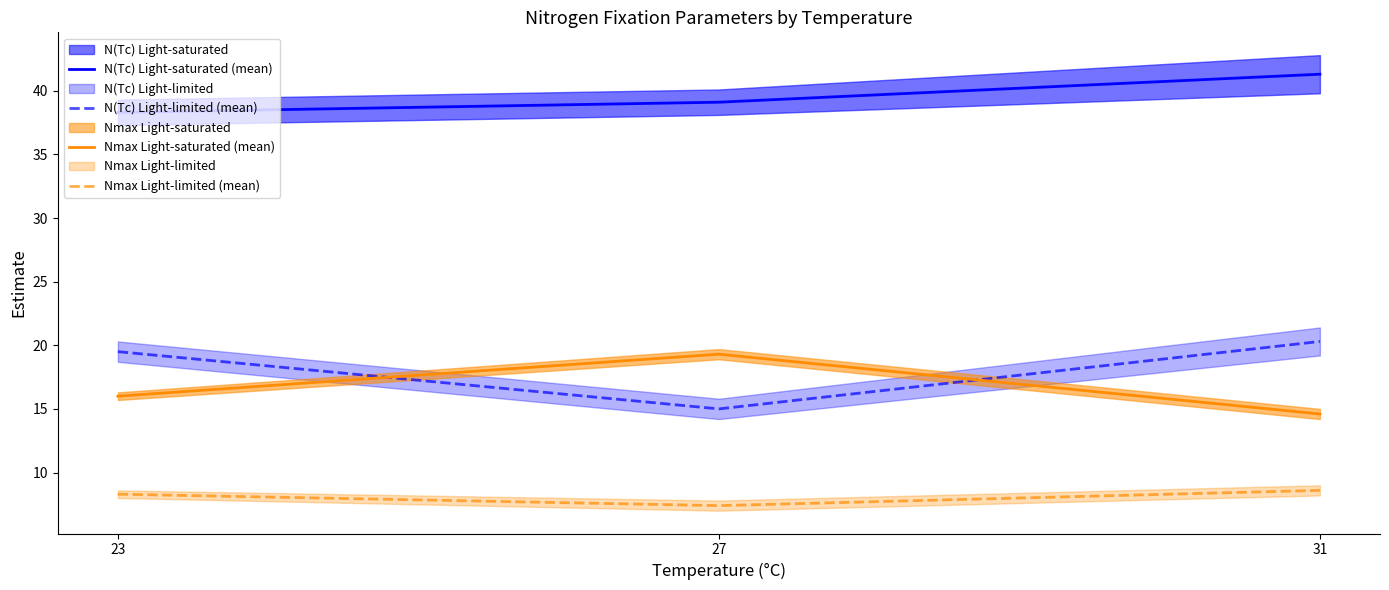

Between 23 and 27, which series saw the biggest shift?

N(Tc) Light-limited (mean)